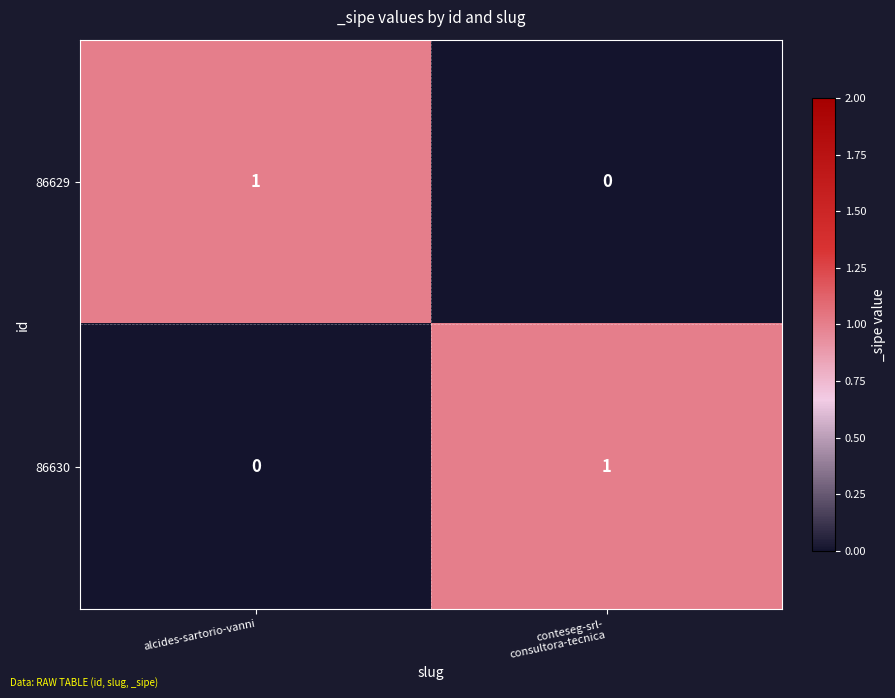

At which label is 86630 closest to 0?

alcides-sartorio-vanni